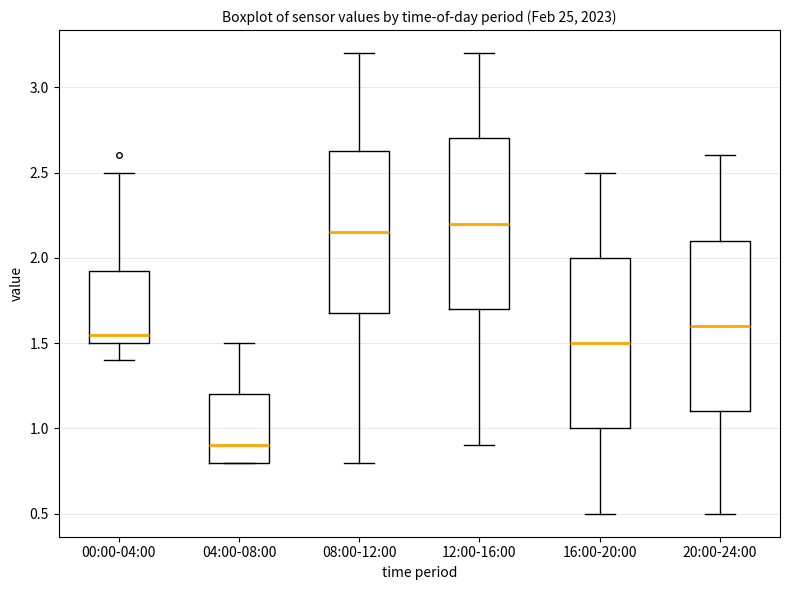

Which box's median line is the lowest?

04:00-08:00